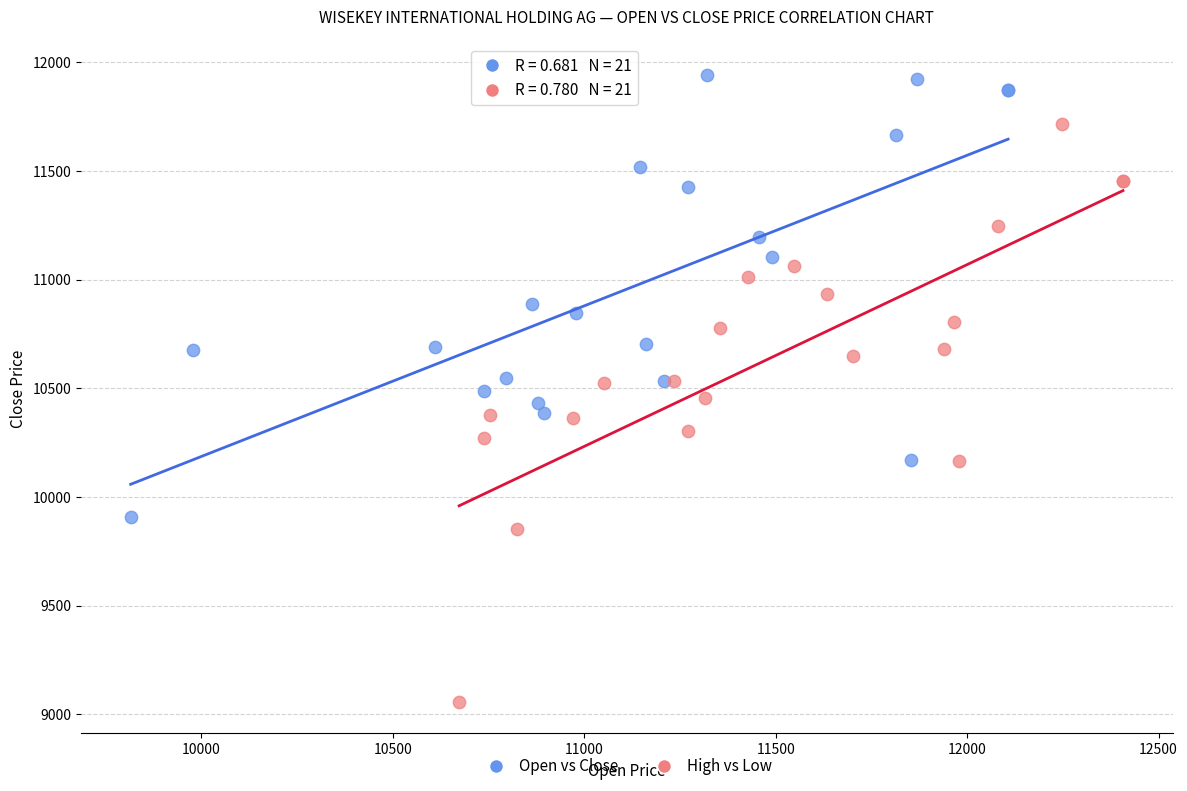

Which series contains the lowest Y value?

High vs Low